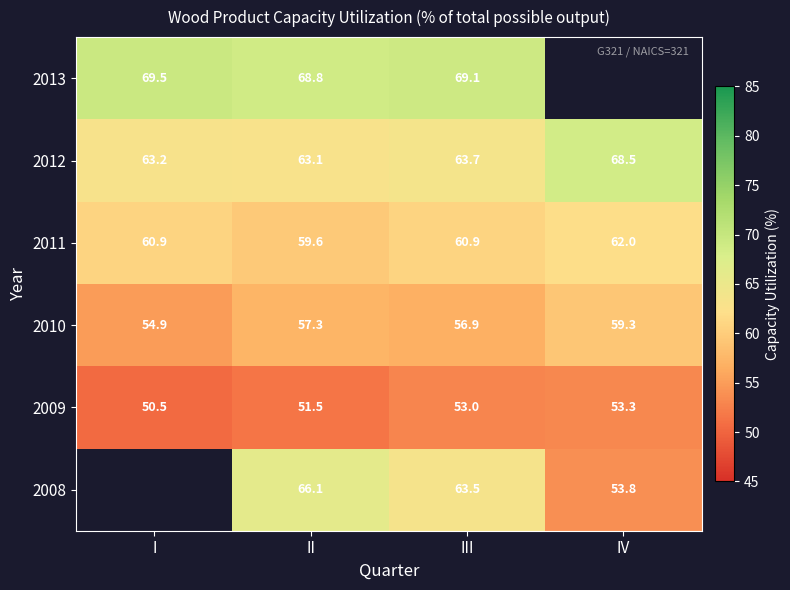

Which has a higher value, IV or III?

III